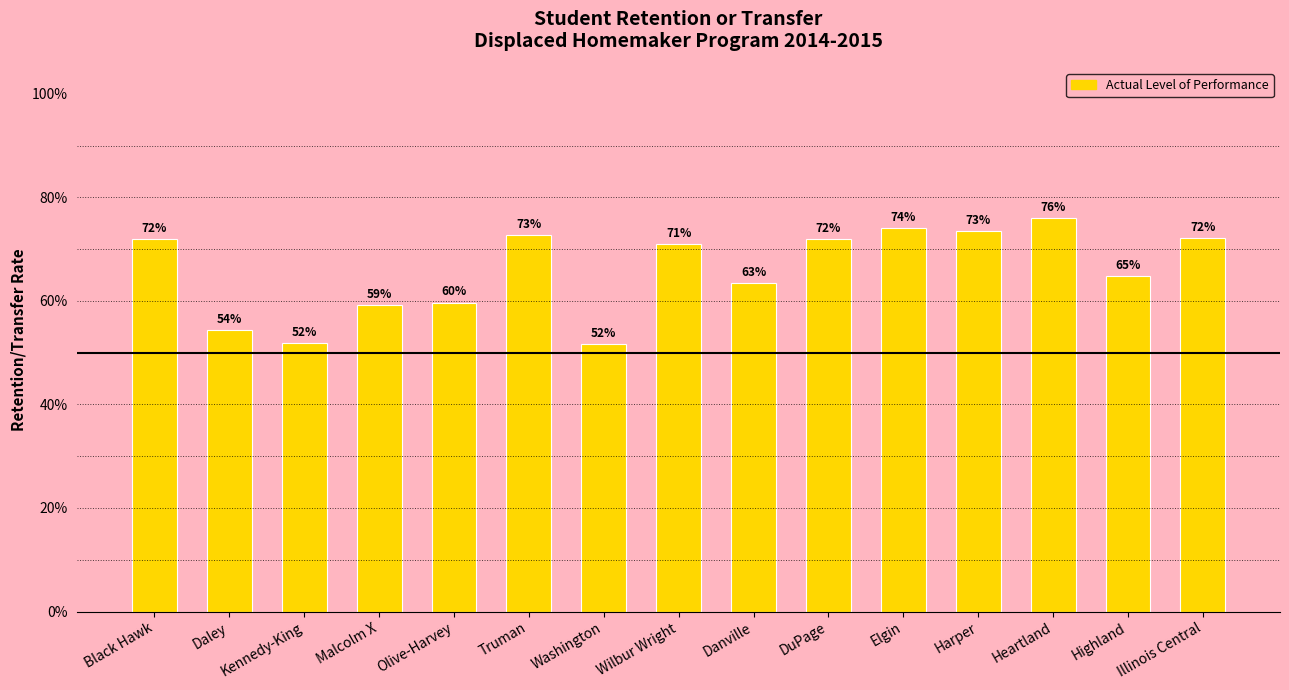

True or false: the data shows 0.6 at Malcolm X.

True